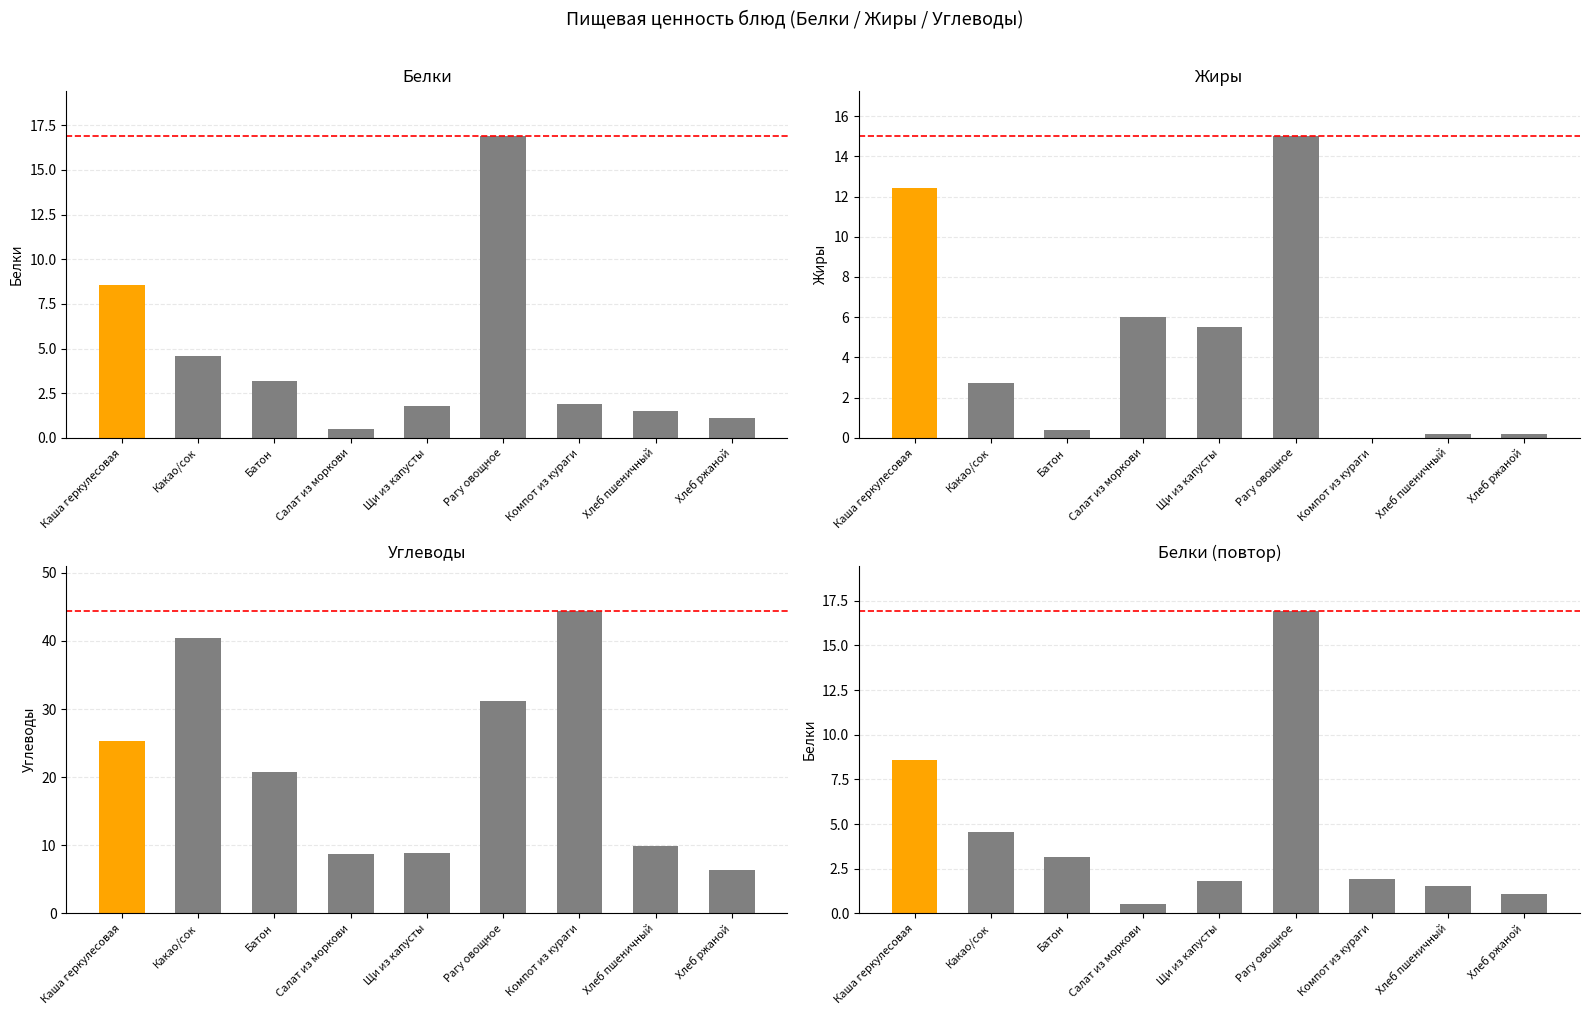

Reading left to right, what are all the values shown in this chart?

Белки: 8.6	4.6	3.2	0.5	1.8	16.9	1.9	1.5	1.1
Жиры: 12.4	2.7	0.4	6.0	5.5	15.0	0.0	0.2	0.2
Углеводы: 25.3	40.5	20.8	8.7	8.8	31.2	44.3	9.9	6.4